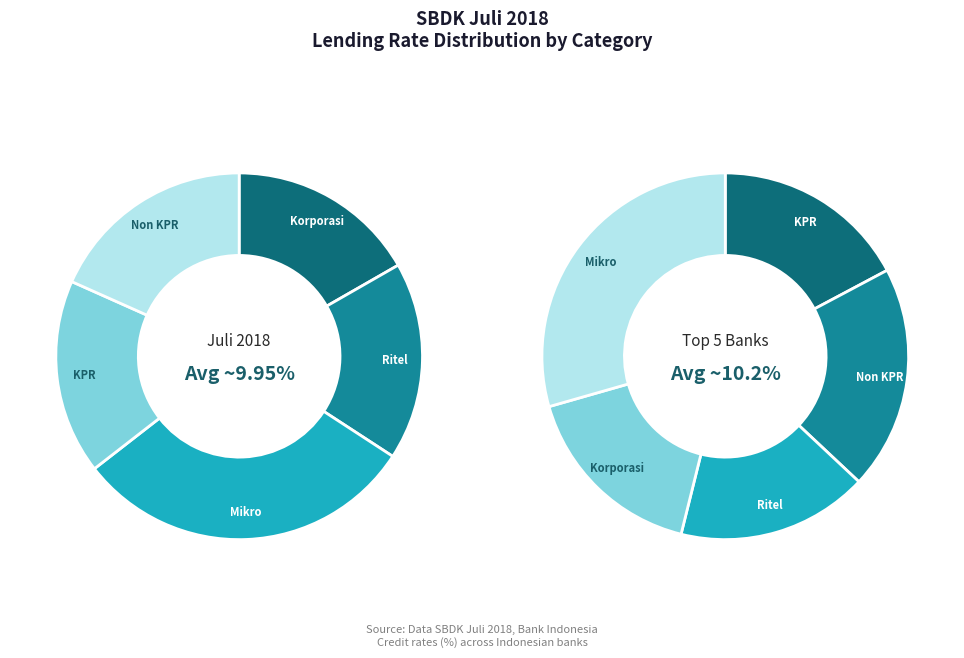

Is there a majority slice in this chart?

No